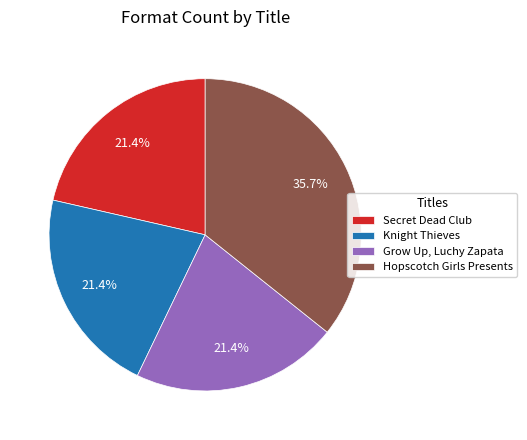

How much of the chart is everything except Hopscotch Girls Presents?

64.3%